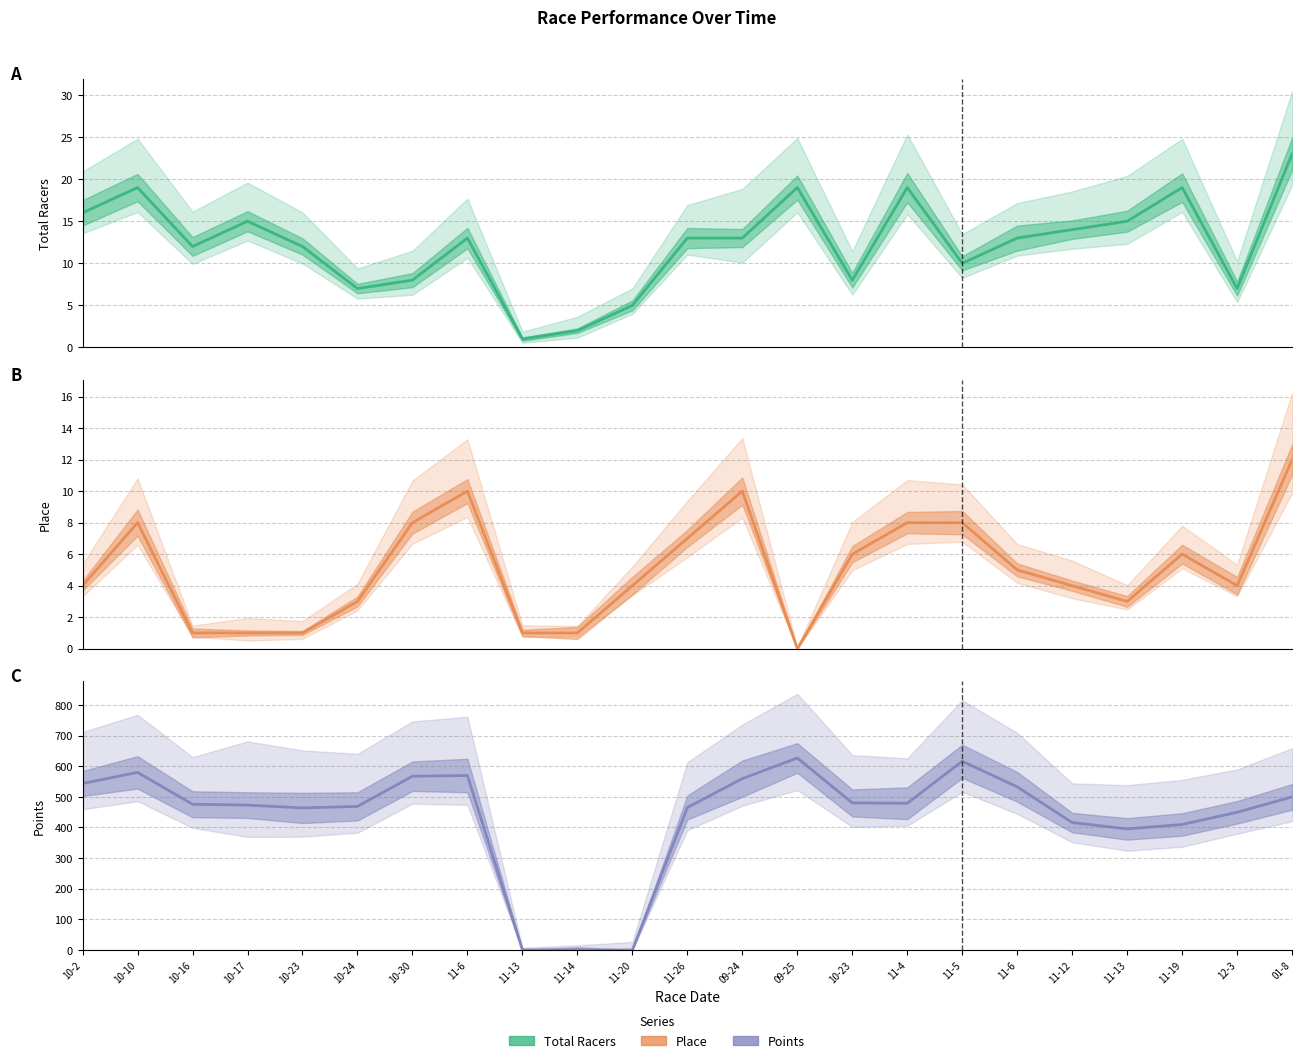

Which has a higher value, 10-16 or 10-24?

10-16